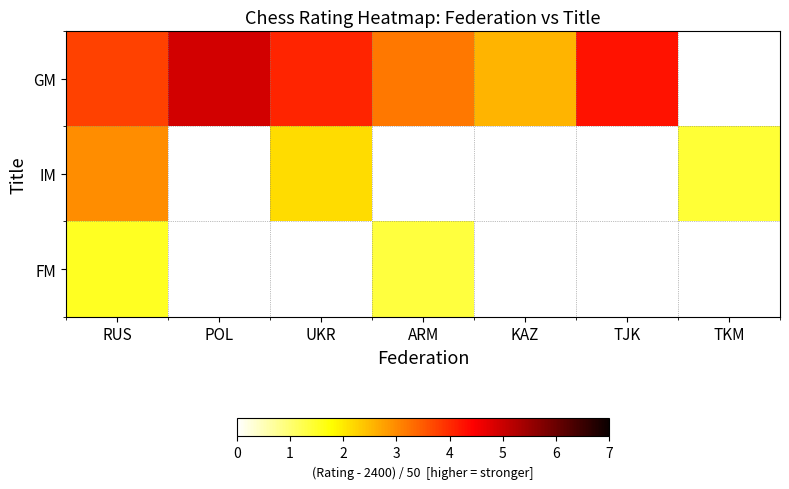

What is the lowest value of the FM series?

1.3